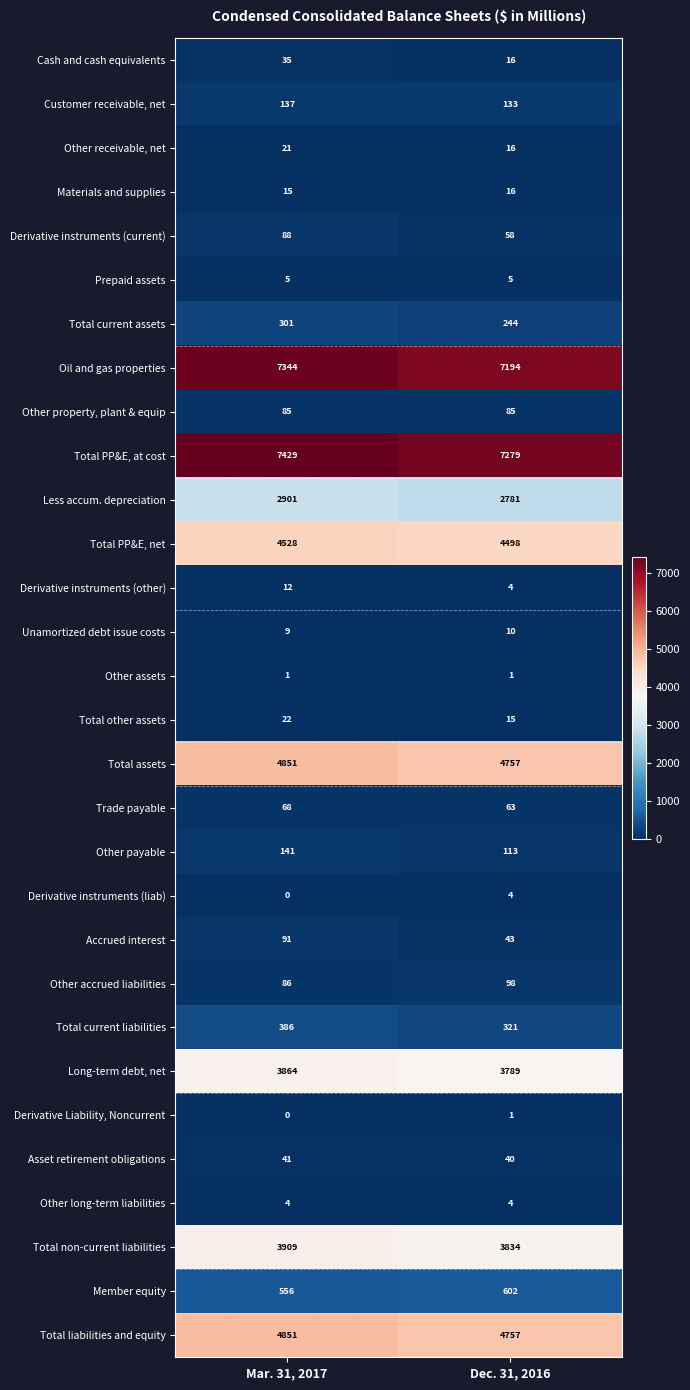

What is the spread (max minus min) of values at Mar. 31, 2017?

7429